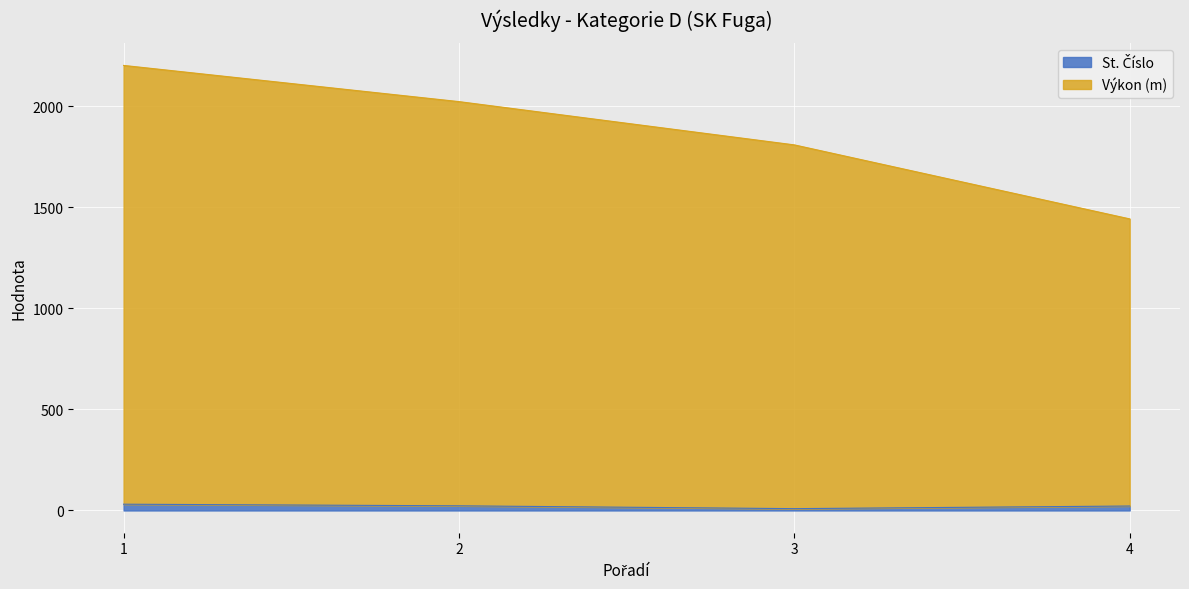

Which label corresponds to the largest value in the chart?

1